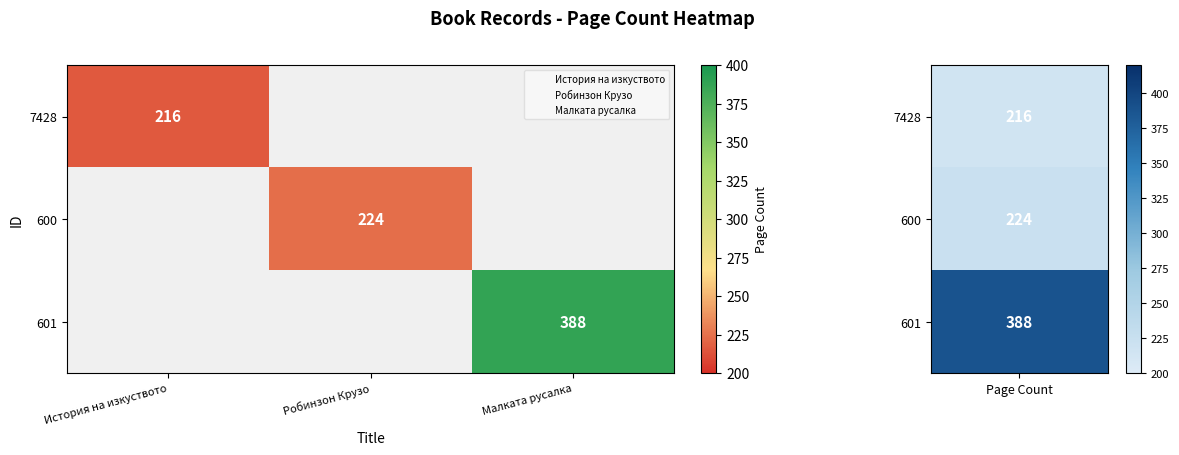

Is the value of 7428 at Робинзон Крузо greater than the value of 600 at История на изкуството?

No